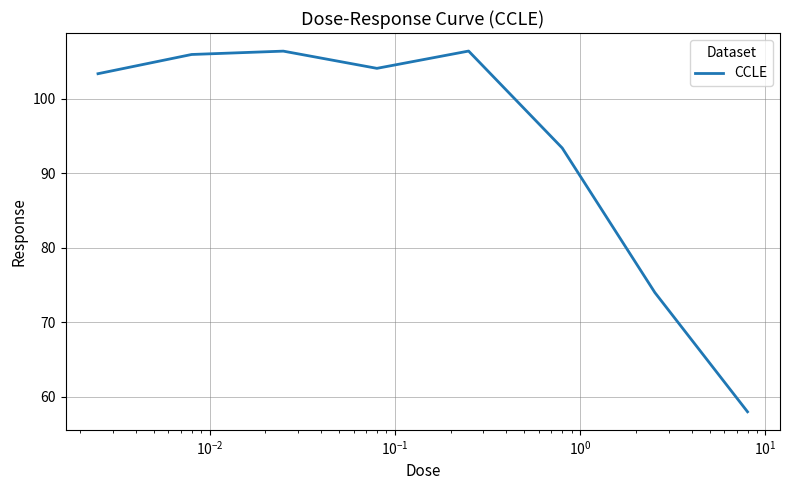

What is the smallest value displayed?

58.0